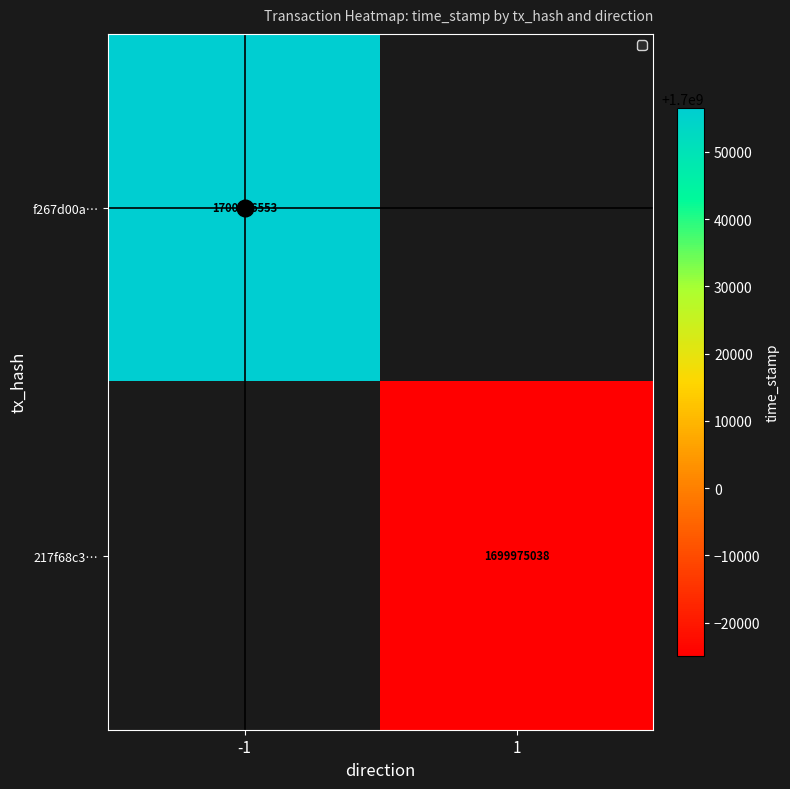

True or false: 217f68c3… has a value of 1699975038 at 1.

True